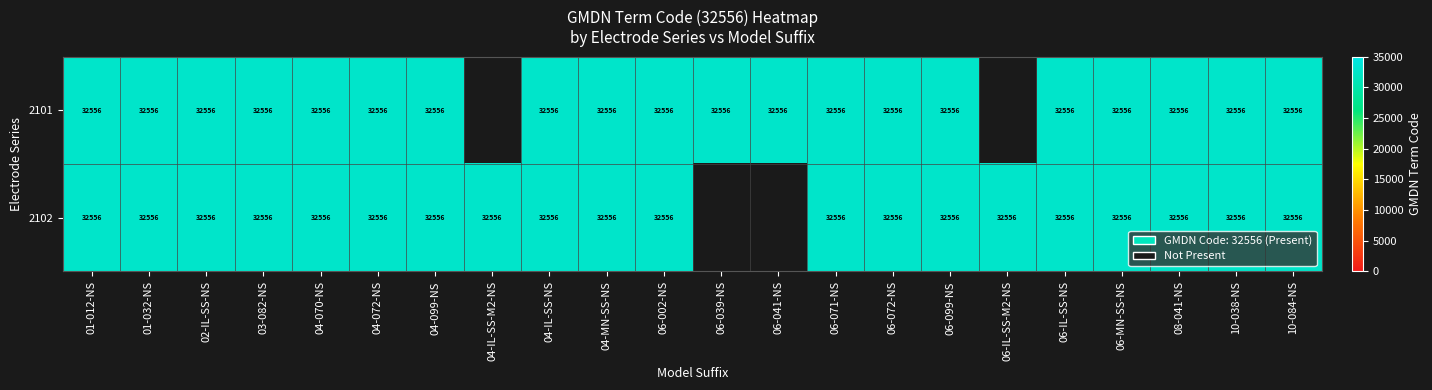

Is it true that 2101 equals 32556 at 01-012-NS?

True